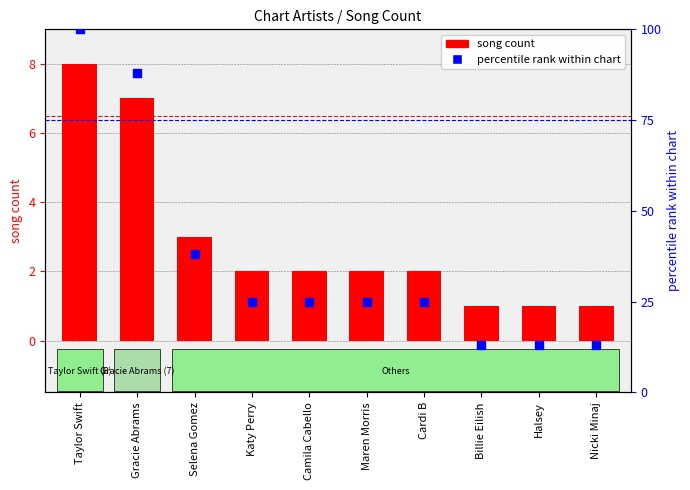

At how many categories does at least one series exceed 90?

1